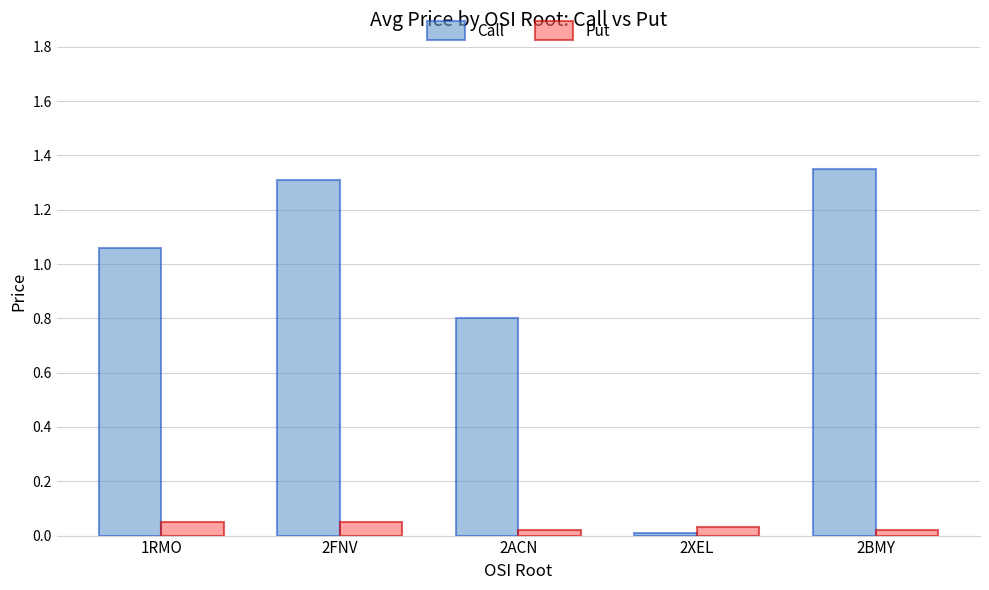

Count the number of categories in the chart.

5